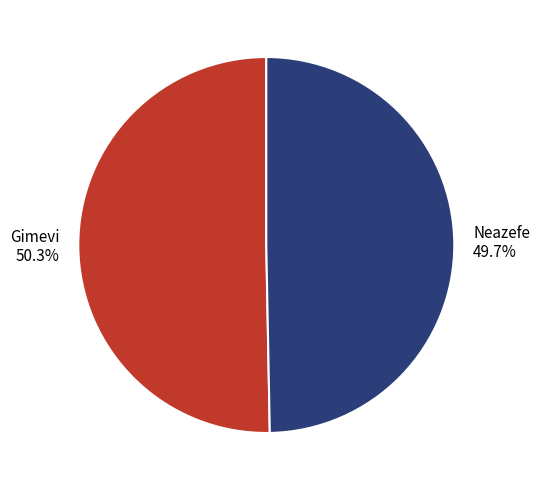

Do Neazefe and Gimevi together represent more than half of the pie?

Yes